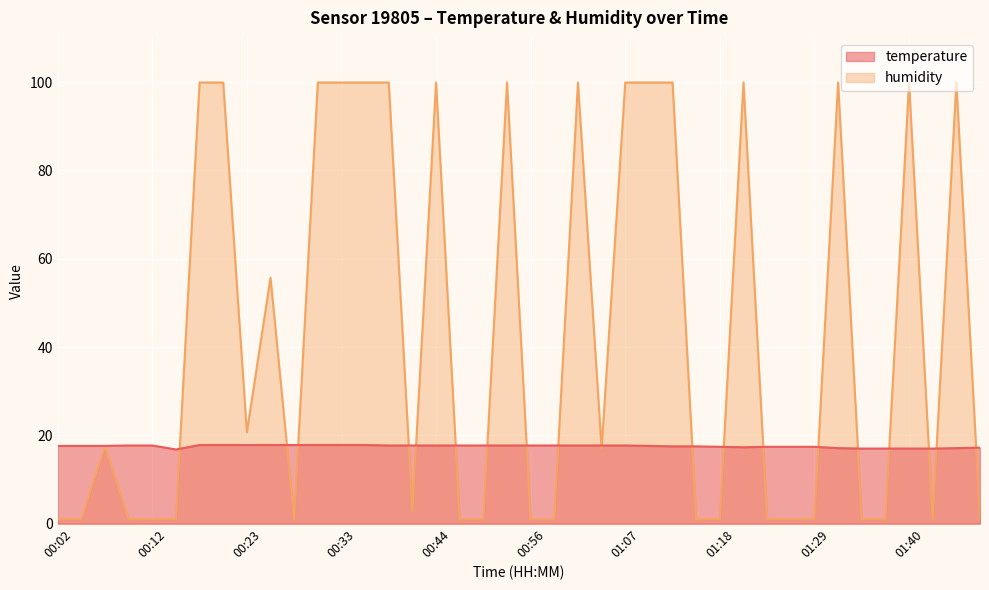

Which series has the largest total across all categories?

humidity